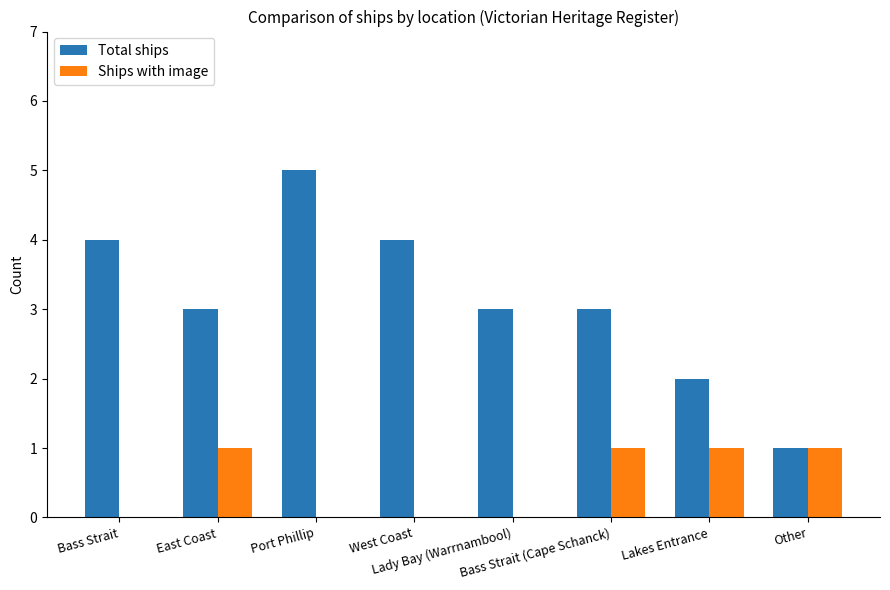

What is the maximum value shown in the chart?

5